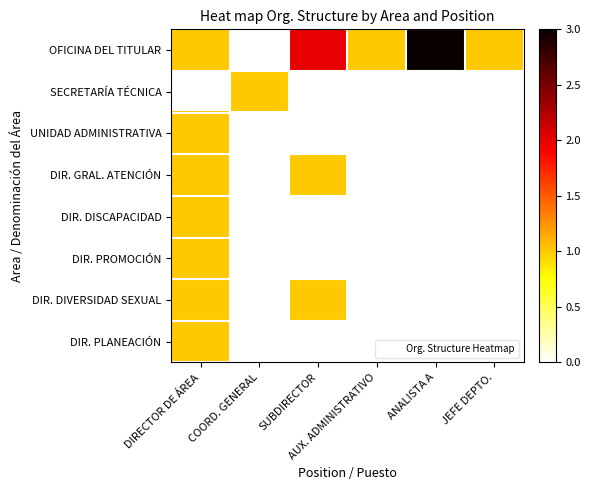

Reading left to right, extract all data points from this chart.

OFICINA DEL TITULAR: DIRECTOR DE ÁREA=1	COORD. GENERAL=0	SUBDIRECTOR=2	AUX. ADMINISTRATIVO=1	ANALISTA A=3	JEFE DEPTO.=1
SECRETARÍA TÉCNICA: DIRECTOR DE ÁREA=0	COORD. GENERAL=1	SUBDIRECTOR=0	AUX. ADMINISTRATIVO=0	ANALISTA A=0	JEFE DEPTO.=0
UNIDAD ADMINISTRATIVA: DIRECTOR DE ÁREA=1	COORD. GENERAL=0	SUBDIRECTOR=0	AUX. ADMINISTRATIVO=0	ANALISTA A=0	JEFE DEPTO.=0
DIR. GRAL. ATENCIÓN: DIRECTOR DE ÁREA=1	COORD. GENERAL=0	SUBDIRECTOR=1	AUX. ADMINISTRATIVO=0	ANALISTA A=0	JEFE DEPTO.=0
DIR. DISCAPACIDAD: DIRECTOR DE ÁREA=1	COORD. GENERAL=0	SUBDIRECTOR=0	AUX. ADMINISTRATIVO=0	ANALISTA A=0	JEFE DEPTO.=0
DIR. PROMOCIÓN: DIRECTOR DE ÁREA=1	COORD. GENERAL=0	SUBDIRECTOR=0	AUX. ADMINISTRATIVO=0	ANALISTA A=0	JEFE DEPTO.=0
DIR. DIVERSIDAD SEXUAL: DIRECTOR DE ÁREA=1	COORD. GENERAL=0	SUBDIRECTOR=1	AUX. ADMINISTRATIVO=0	ANALISTA A=0	JEFE DEPTO.=0
DIR. PLANEACIÓN: DIRECTOR DE ÁREA=1	COORD. GENERAL=0	SUBDIRECTOR=0	AUX. ADMINISTRATIVO=0	ANALISTA A=0	JEFE DEPTO.=0